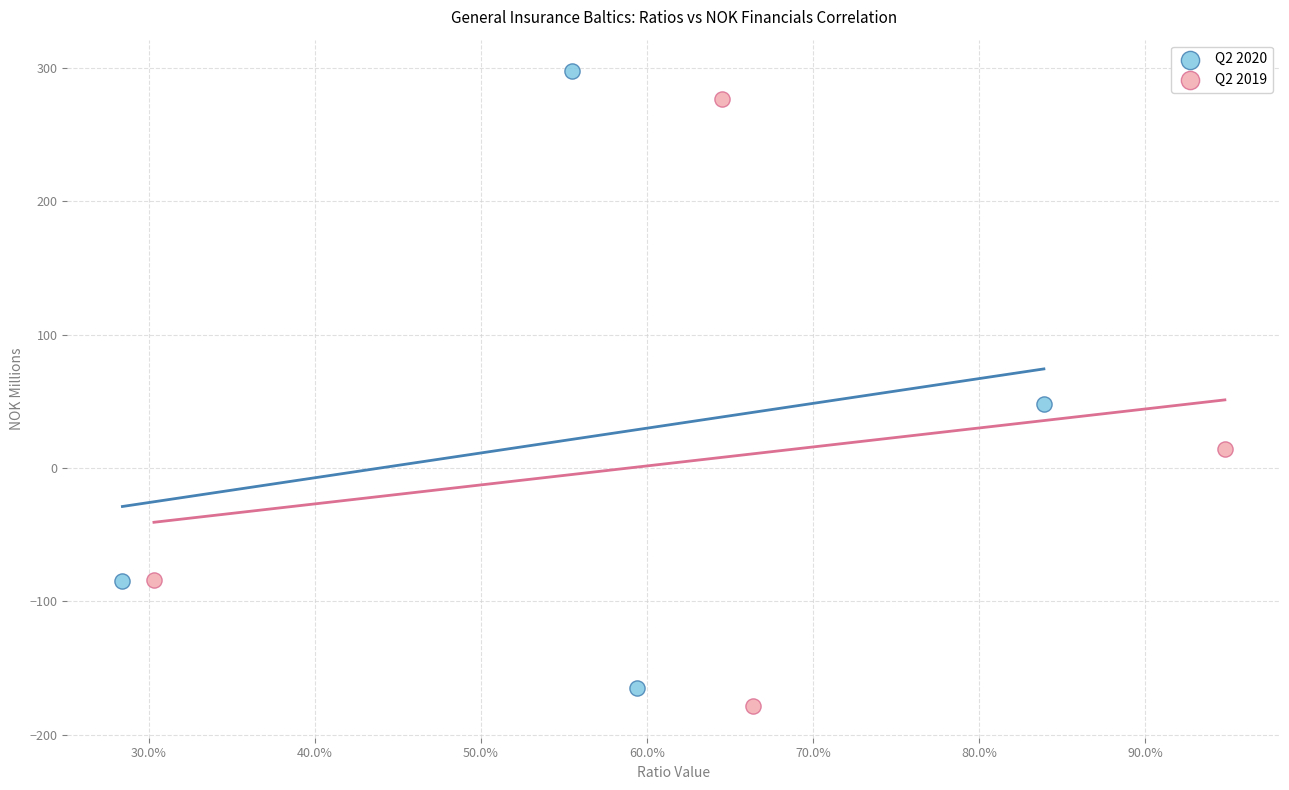

Which series has the widest spread of Y values?

Q2 2020